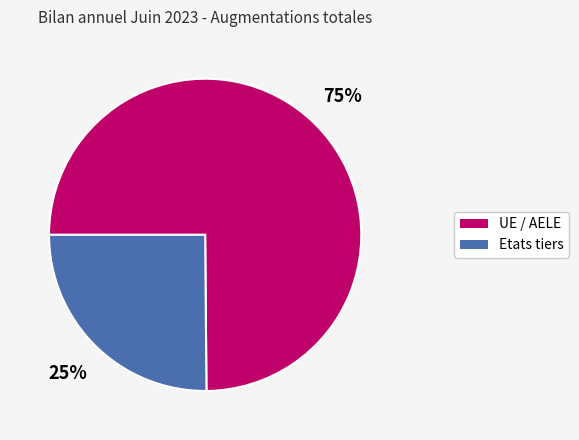

True or false: UE / AELE accounts for 85% of the total.

False